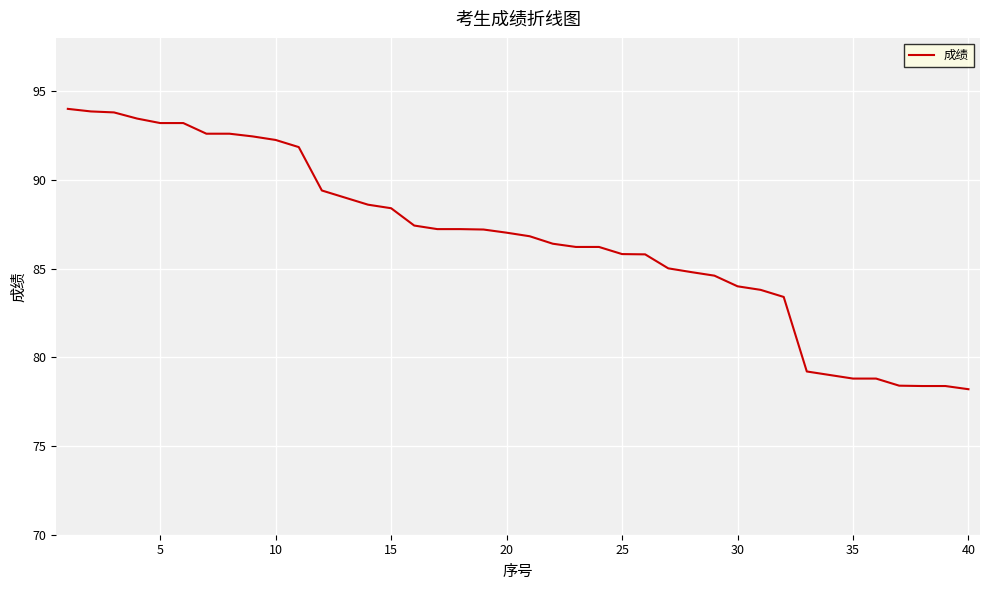

What is the smallest value displayed?

78.2